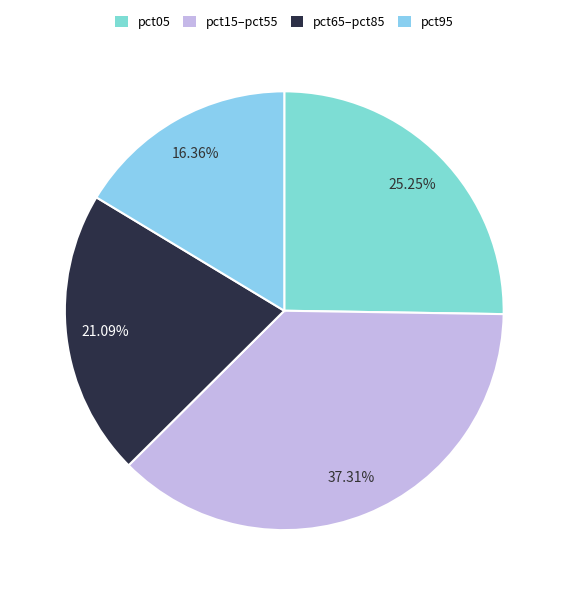

How many segments does this pie chart have?

4